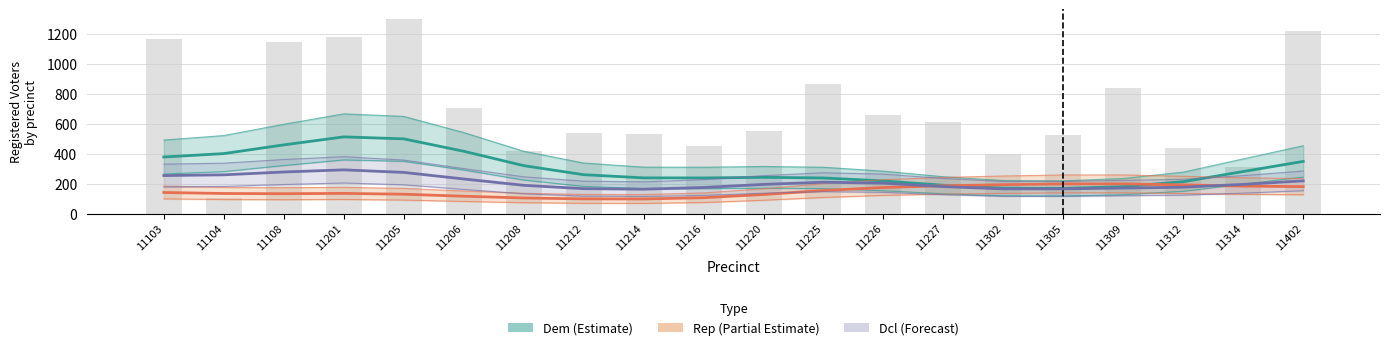

Which series changed the most between 11216 and 11312?

rep